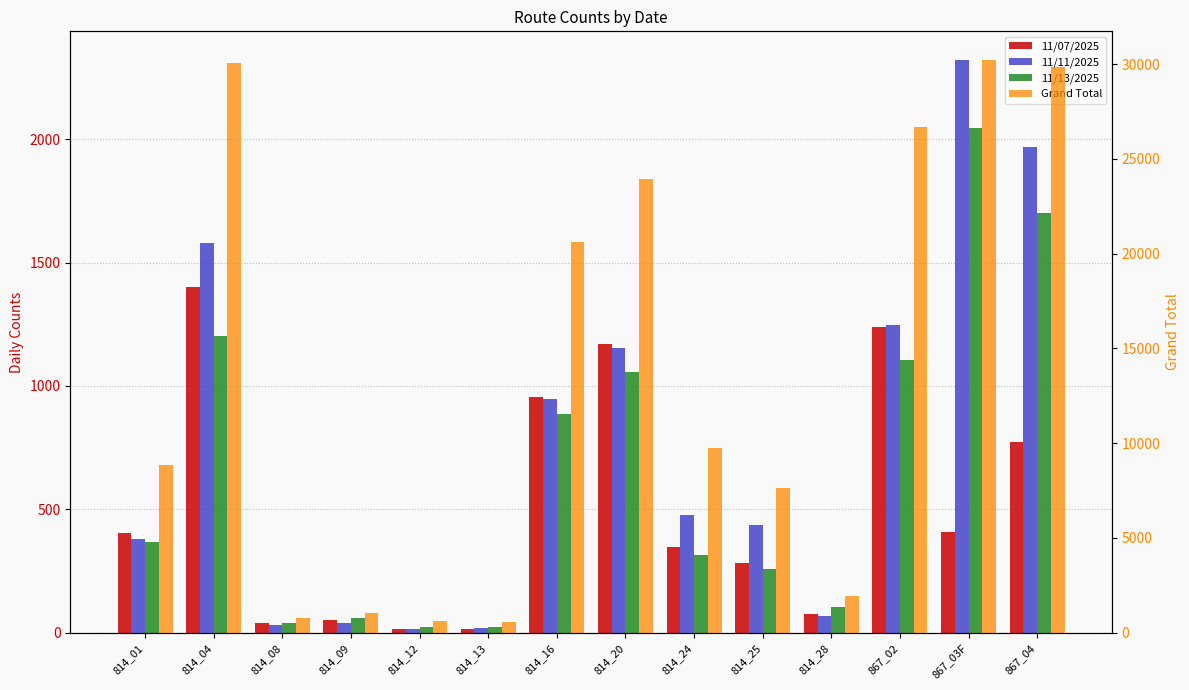

What are all the series names shown in the legend?

11/07/2025, 11/11/2025, 11/13/2025, Grand Total